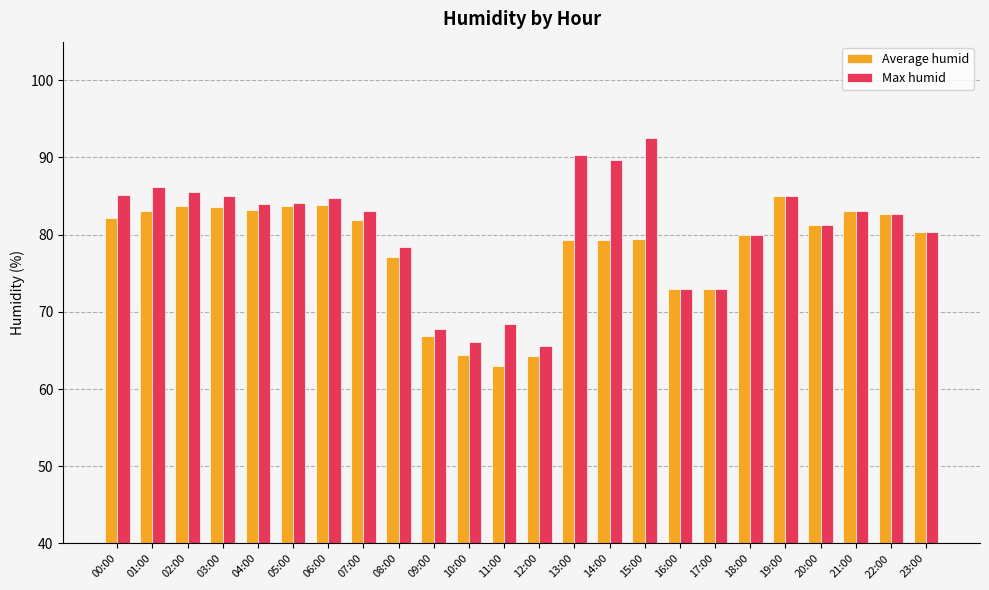

What is the value of the Average humid bar at the 18th from the left?

73.0